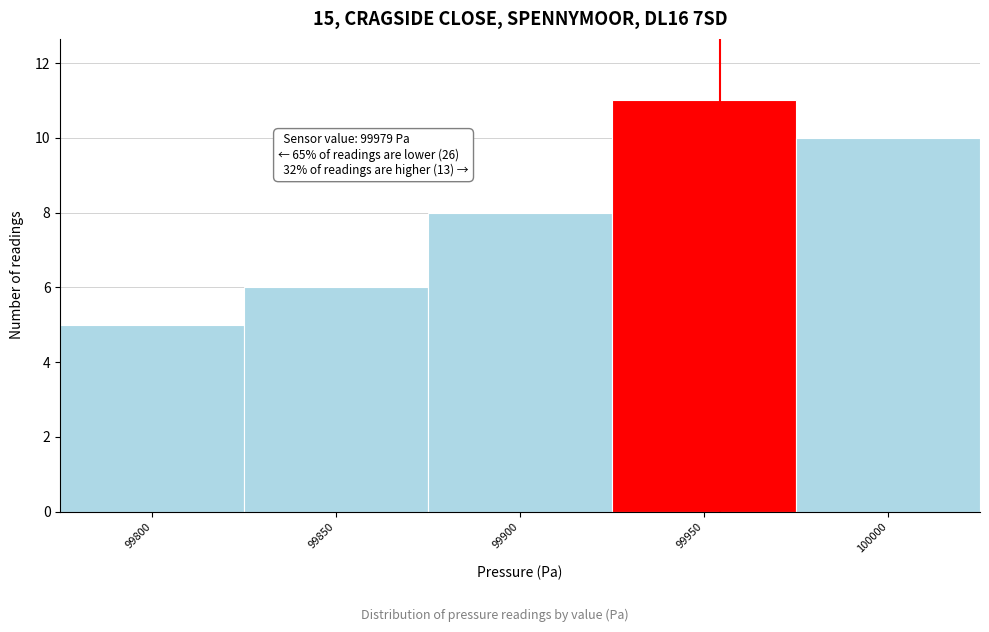

Reading right to left, list all the values displayed in this chart.

100000=10	99950=11	99900=8	99850=6	99800=5